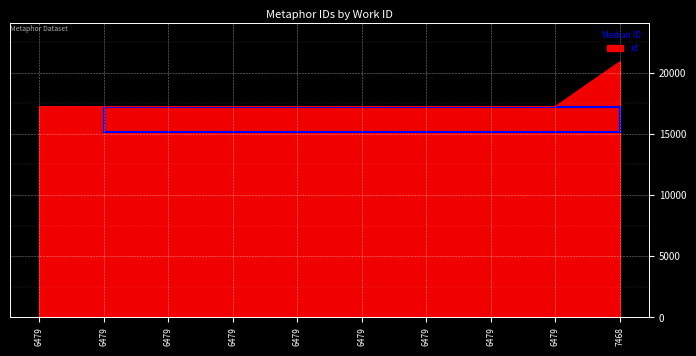

Rank the categories by value from lowest to highest.

6479, 6479, 6479, 6479, 6479, 6479, 6479, 6479, 6479, 7468